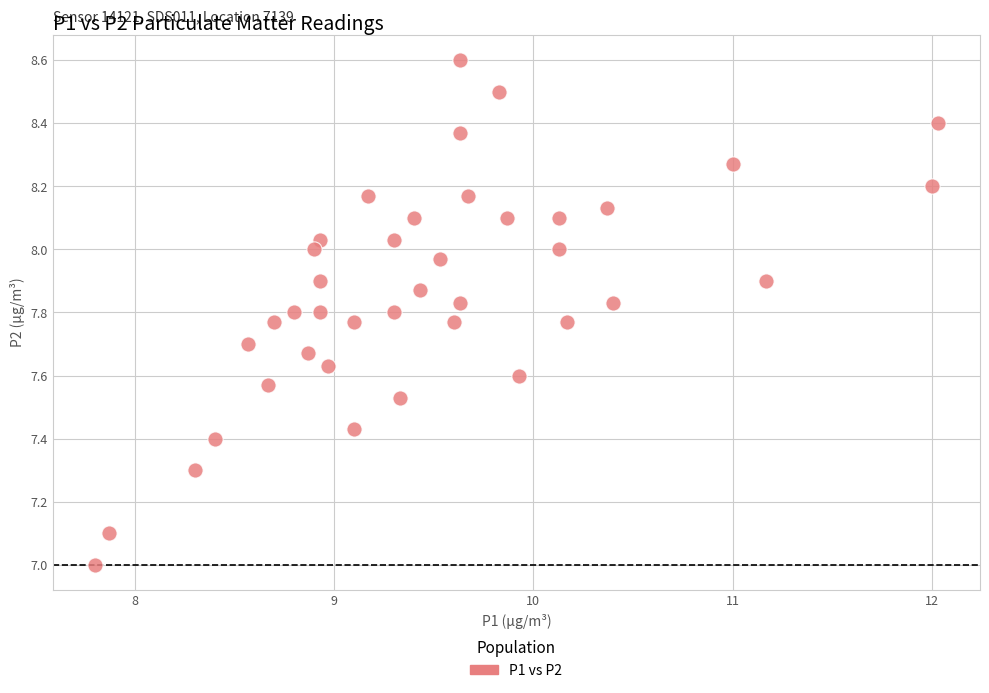

What is the range of Y values (max minus min)?

1.6